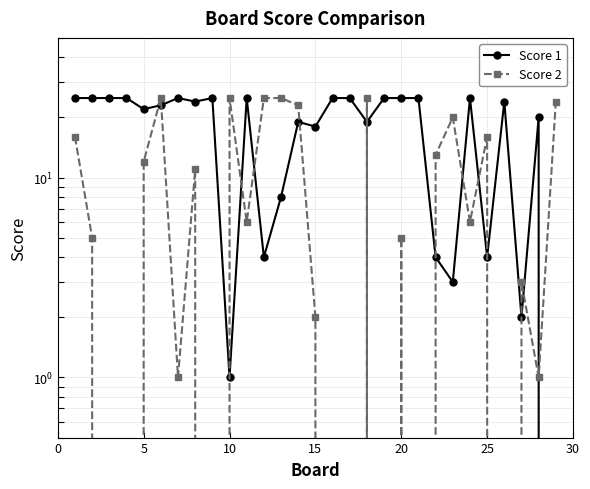

List the series in order of their overall mean, lowest first.

Score 2, Score 1